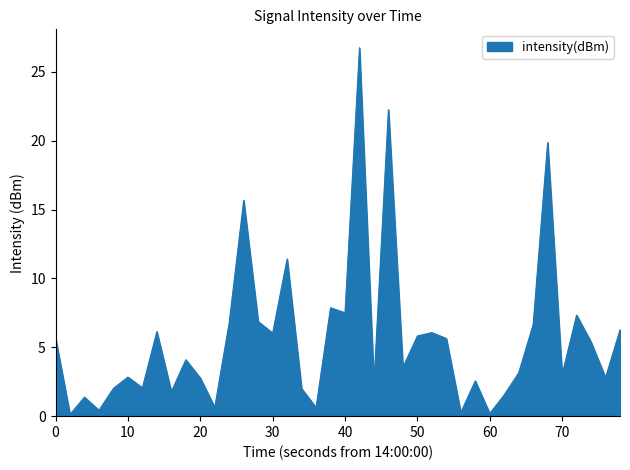

What is the maximum value shown in the chart?

26.8